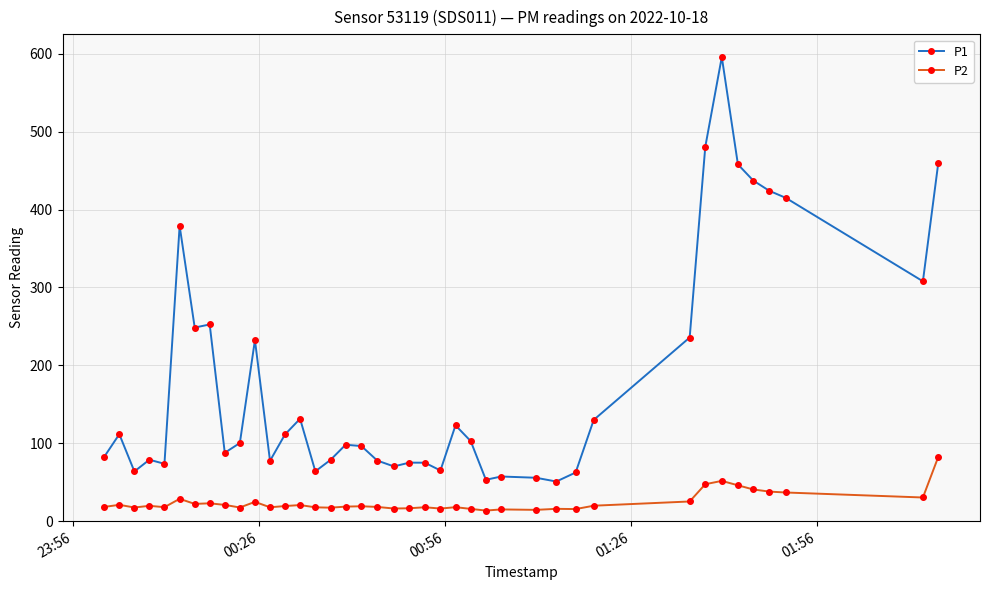

Rank the series by their maximum value, from lowest to highest.

P2, P1